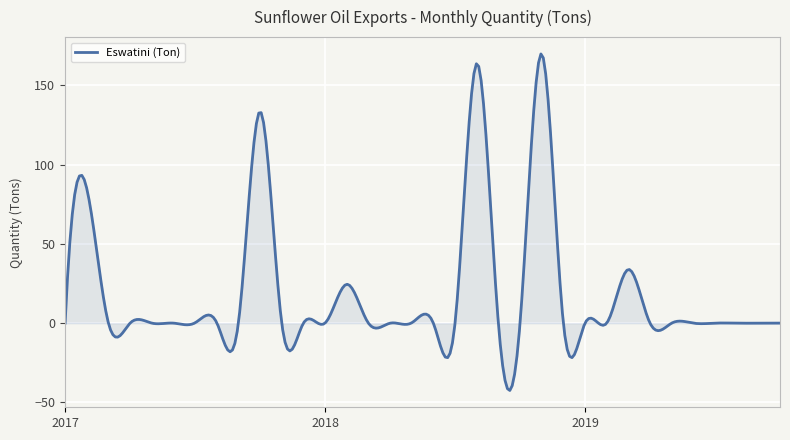

What is the difference between the maximum and minimum values?

212.3